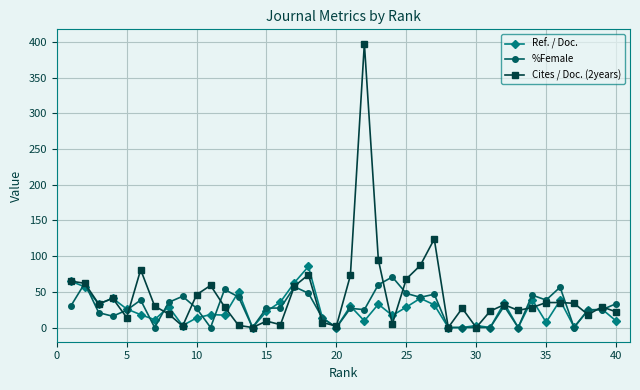

How many distinct data groups are displayed?

3